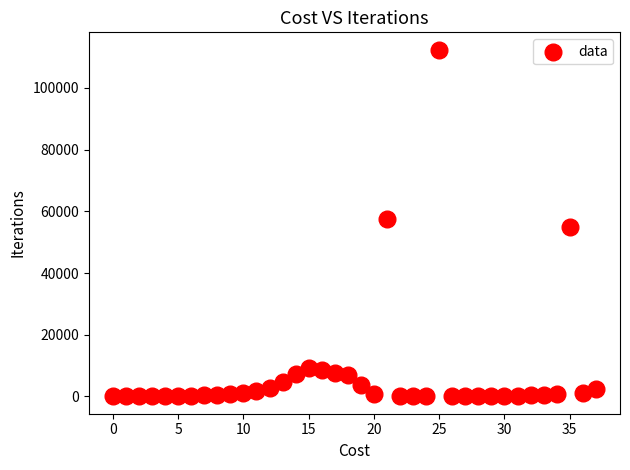

What is the range of Y values (max minus min)?

112338